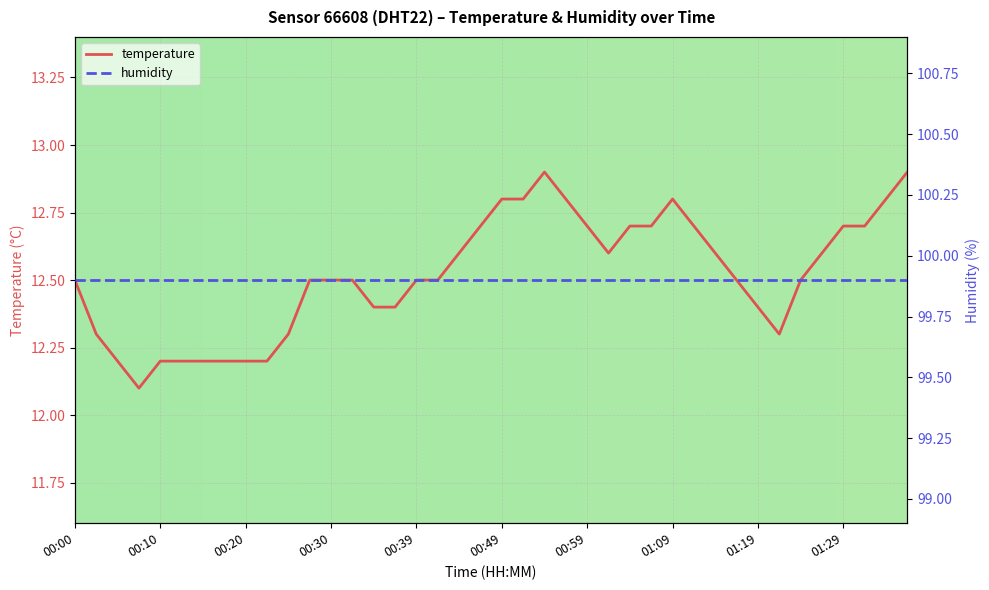

What is the label of the 3rd point from the left?

00:05